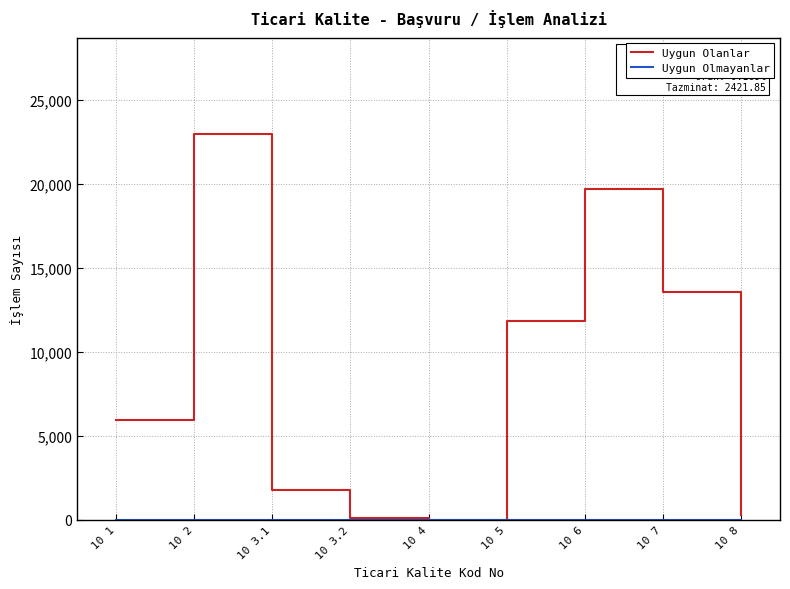

What is the maximum value shown in the chart?

22967